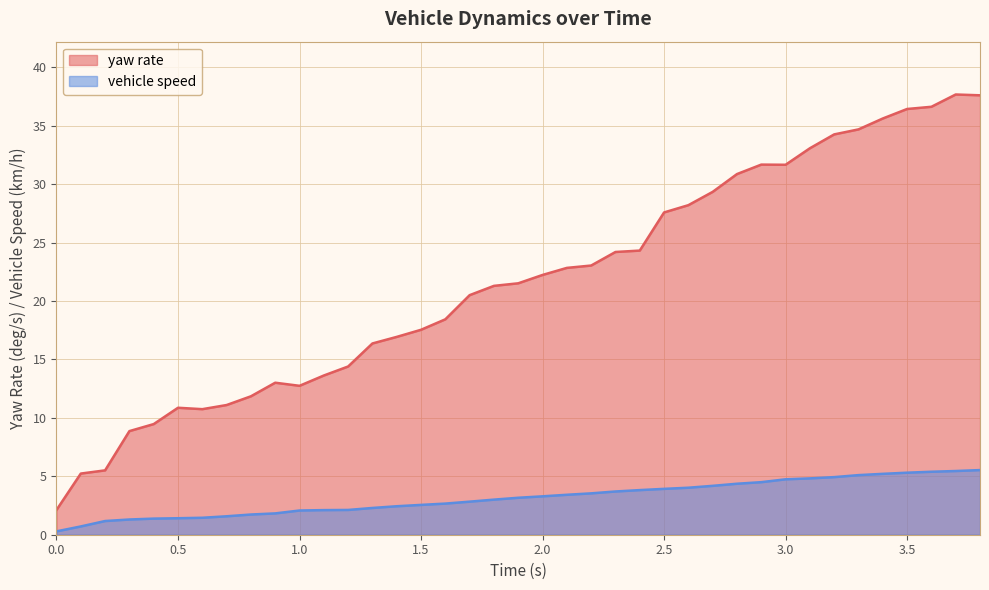

What is the sum of all vehicle speed values?

123.3